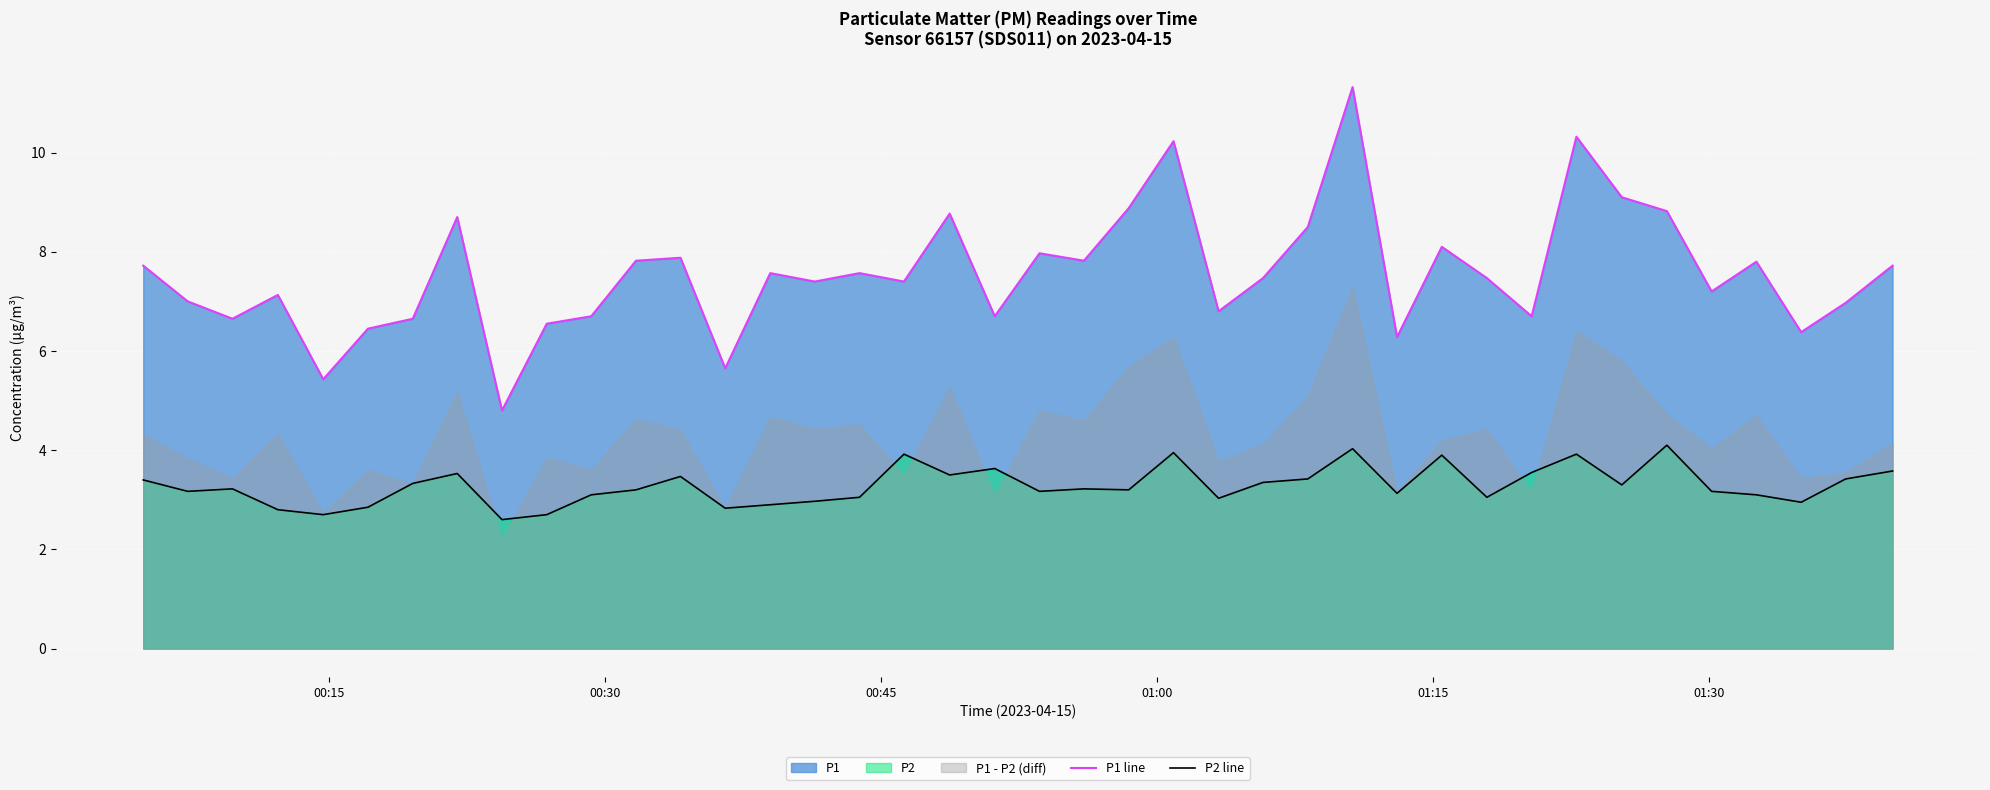

How many data points in P2 line are above 3?

31